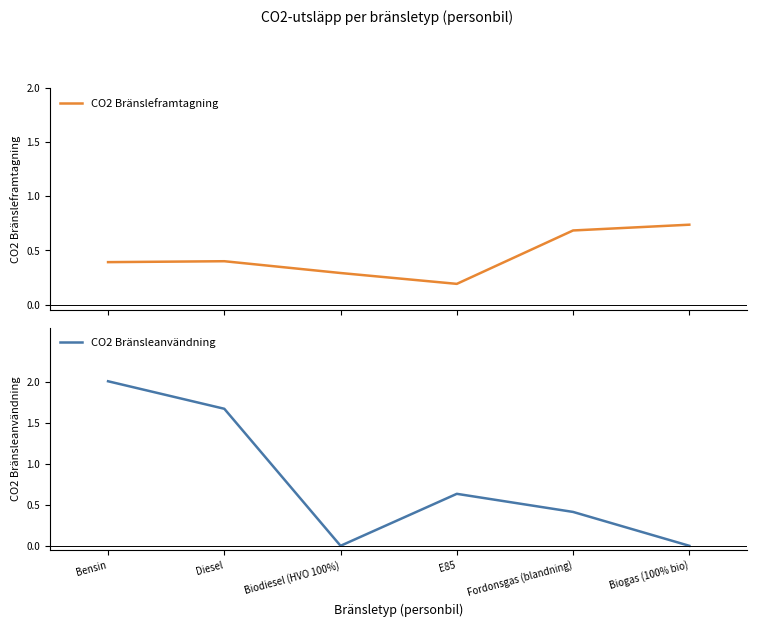

The value of CO2 Bränsleframtagning at Fordonsgas (blandning) is 0.2. True or false?

False